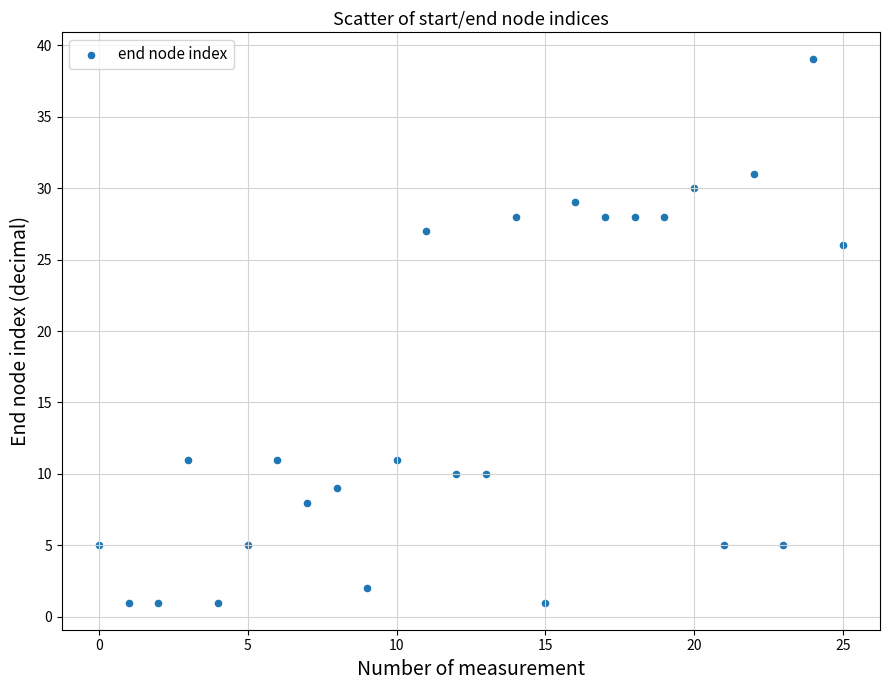

What Y value in the scatter plot is closest to 20?

26